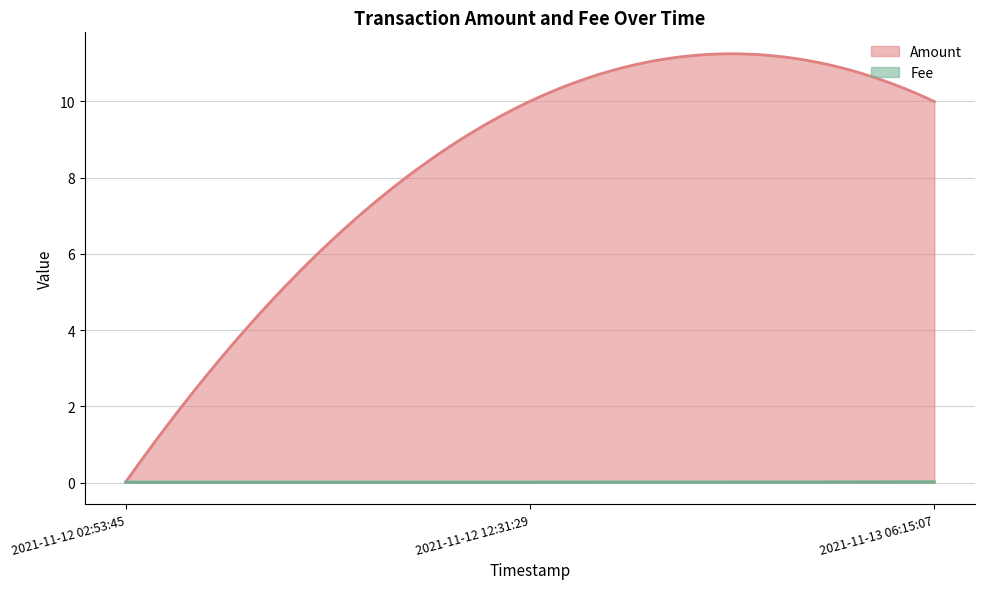

What is the greatest value displayed?

11.2